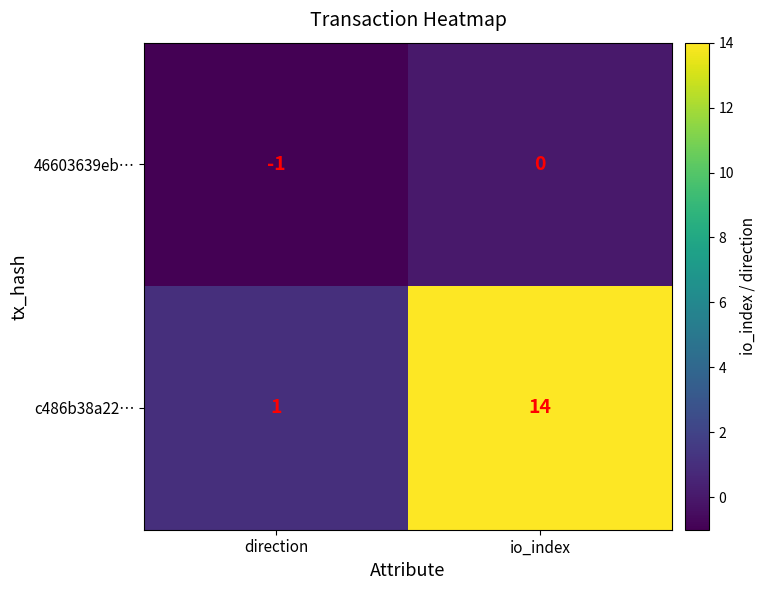

Reading left to right, transcribe all the data shown in this chart.

46603639eb…: direction=-1	io_index=0
c486b38a22…: direction=1	io_index=14